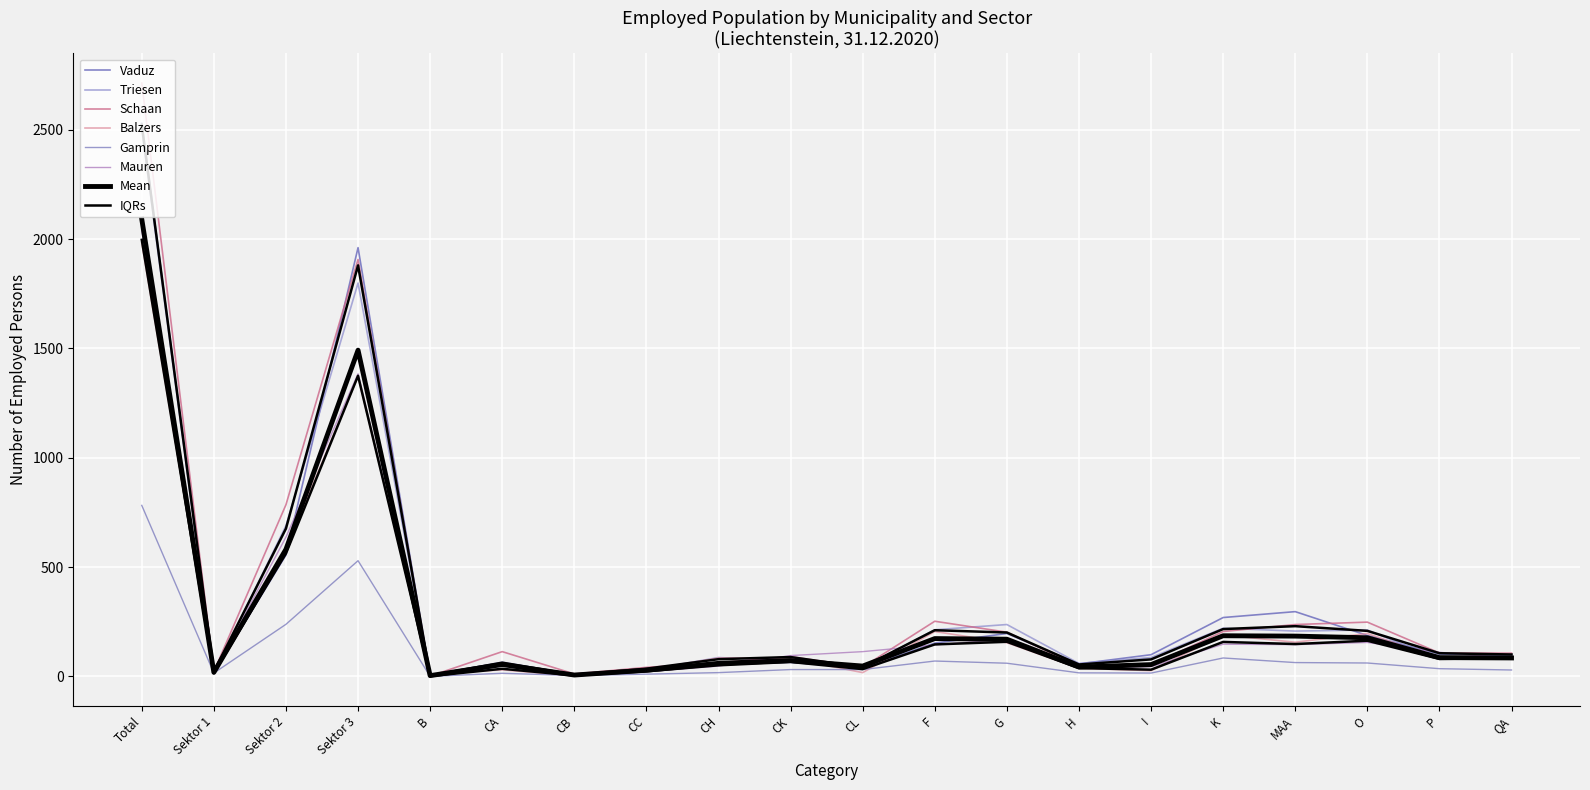

Which series has the widest spread of values?

Schaan